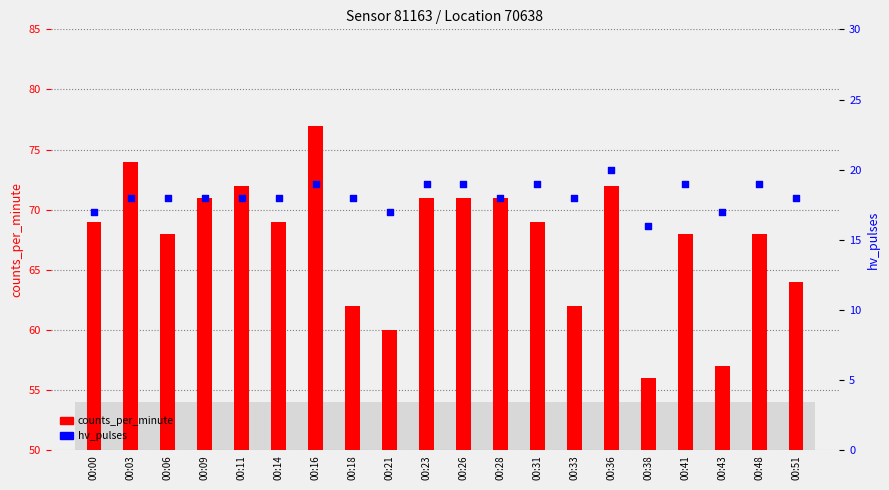

At which category is the sum across all series the highest?

00:16